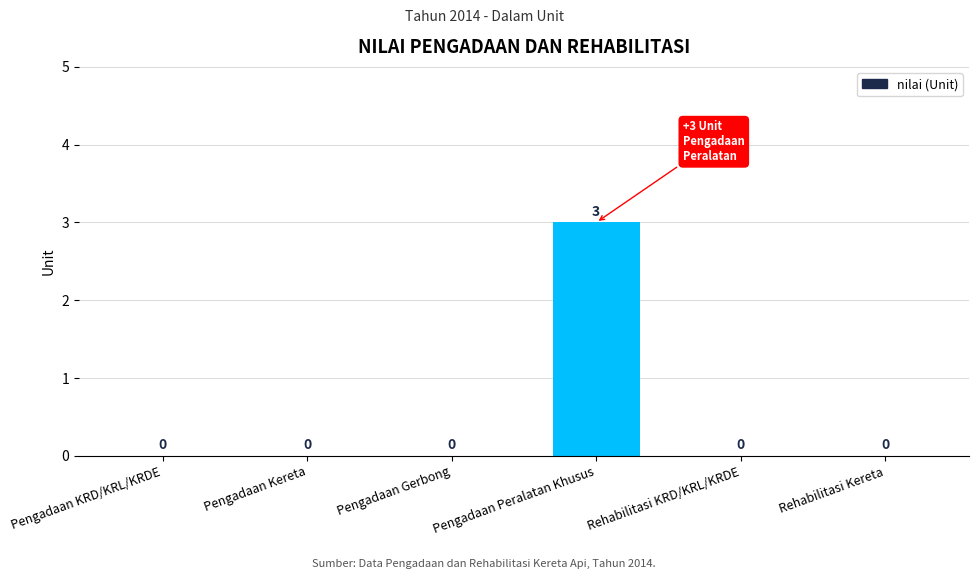

What is the sum of all values?

3